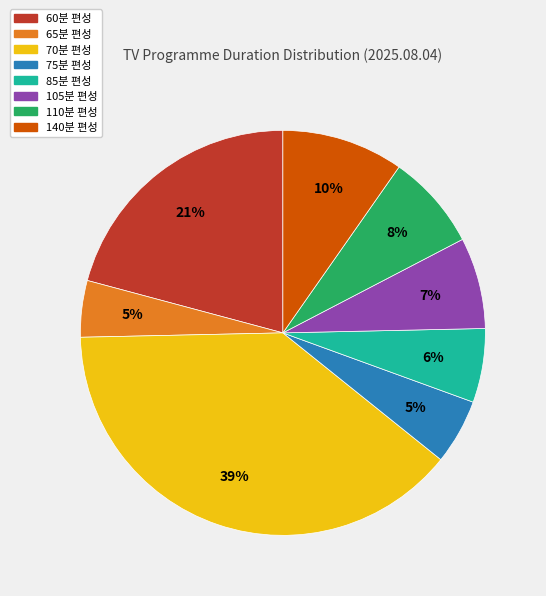

Is there a majority slice in this chart?

No